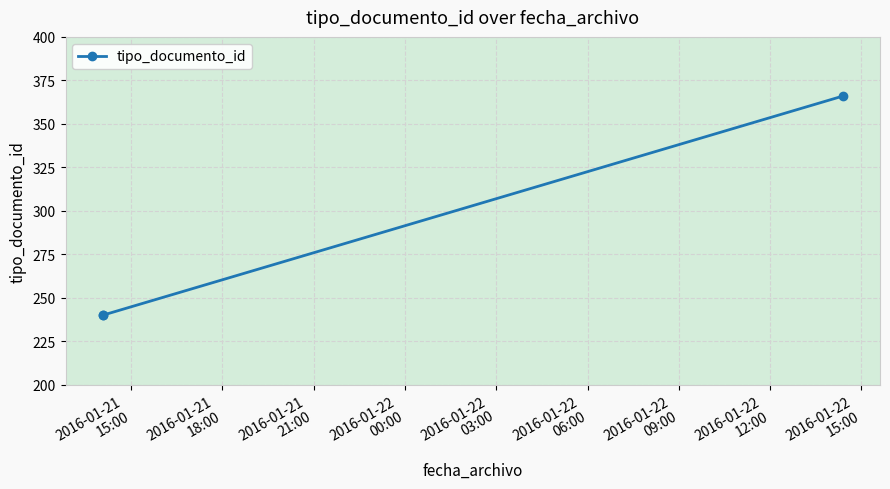

What is the sum of all values?

846